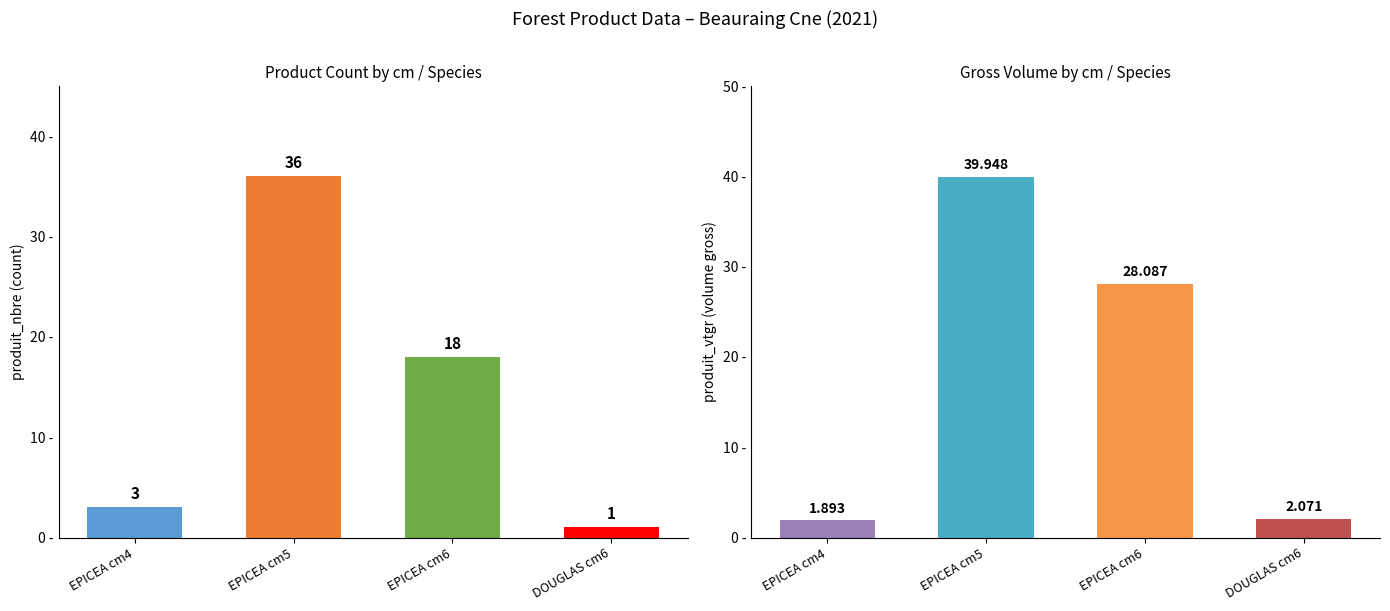

What is the difference between the second highest and second lowest values in the produit_nbre series?

15.0